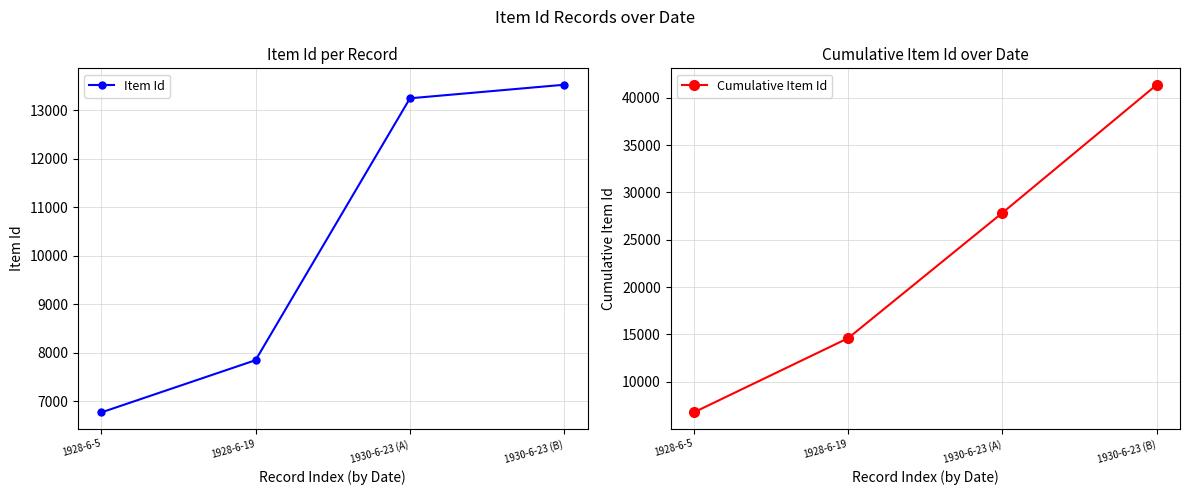

At which label does Cumulative Item Id reach its peak?

1930-6-23 (B)